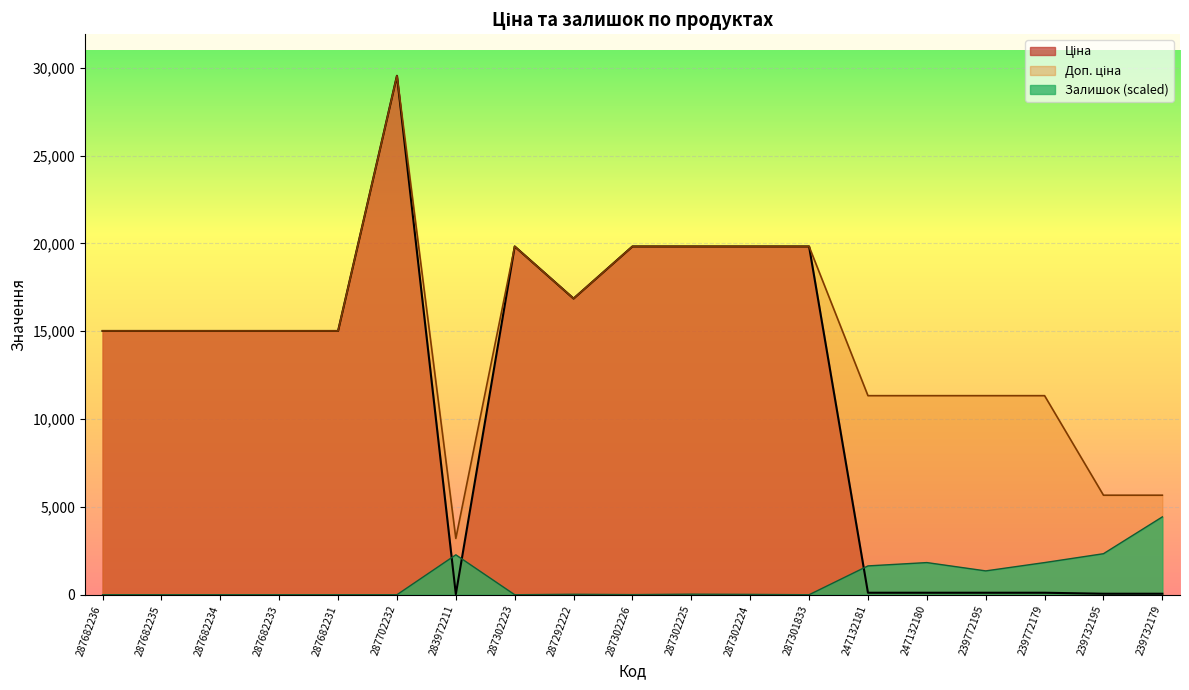

Which has a higher value, 287682231 or 287682235?

287682231